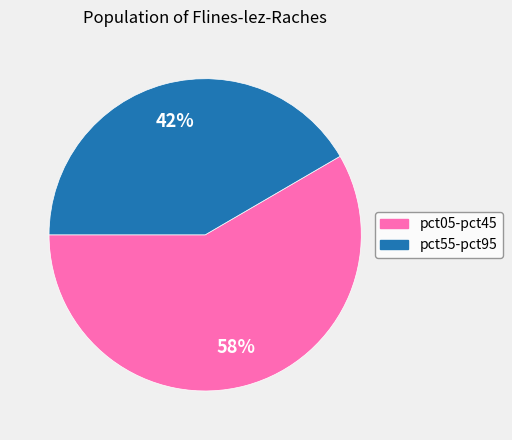

To the nearest percent, what is the average slice percentage?

50%